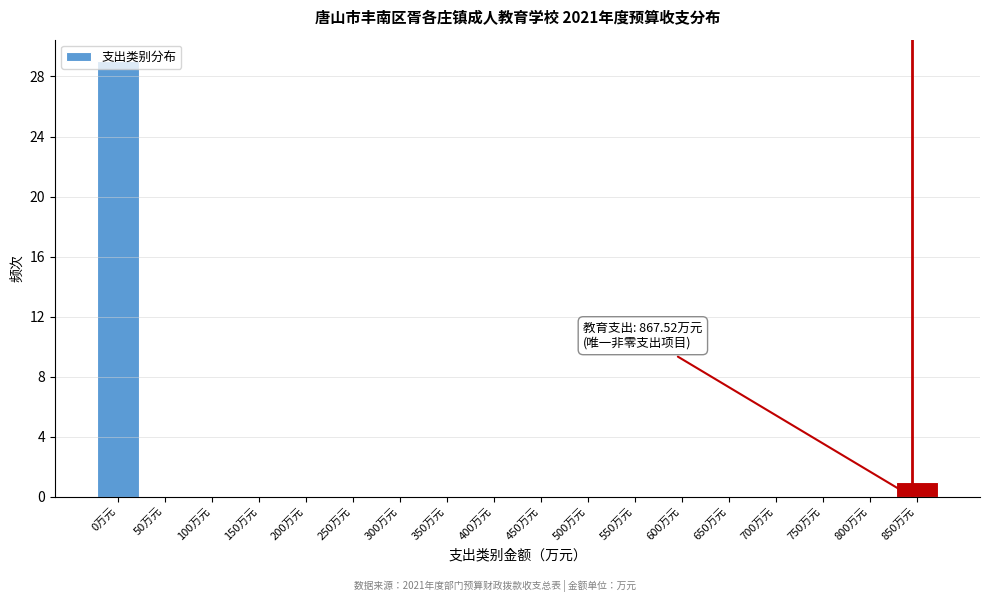

Where is the data nearest to the value 14?

850万元